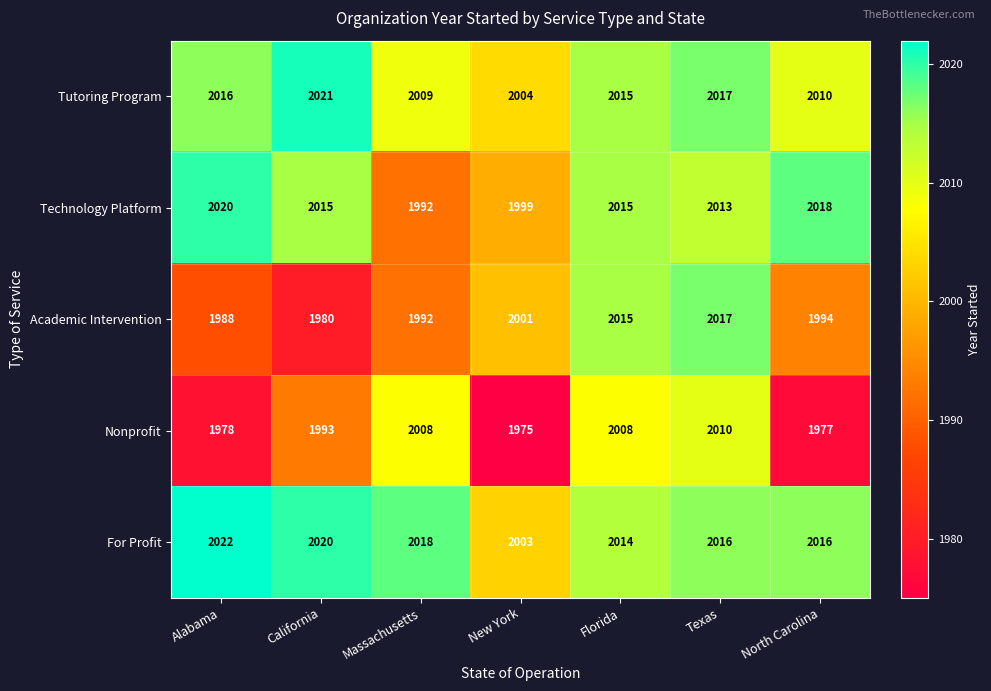

Rank the categories by Academic Intervention value from lowest to highest.

California, Alabama, Massachusetts, North Carolina, New York, Florida, Texas